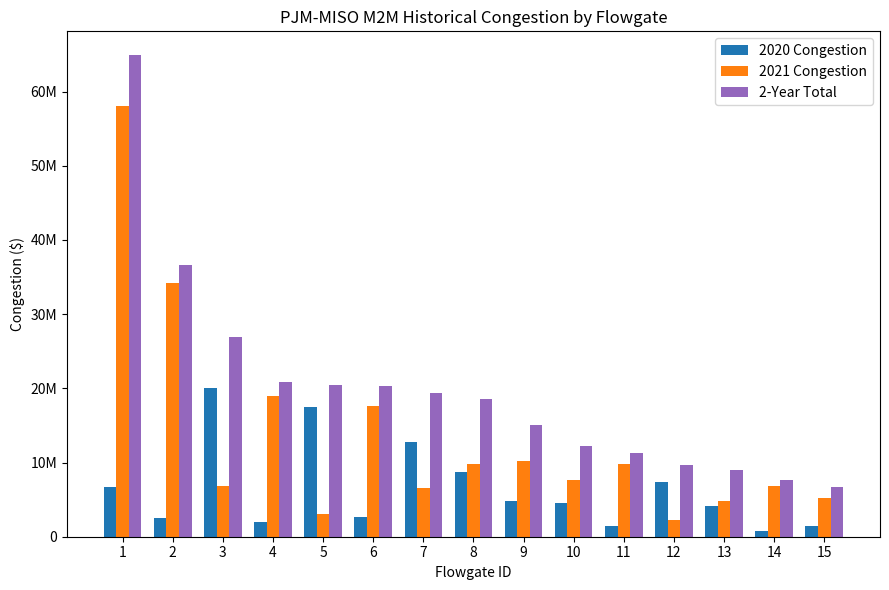

What are all the series names shown in the legend?

2020 Congestion, 2021 Congestion, 2-Year Total